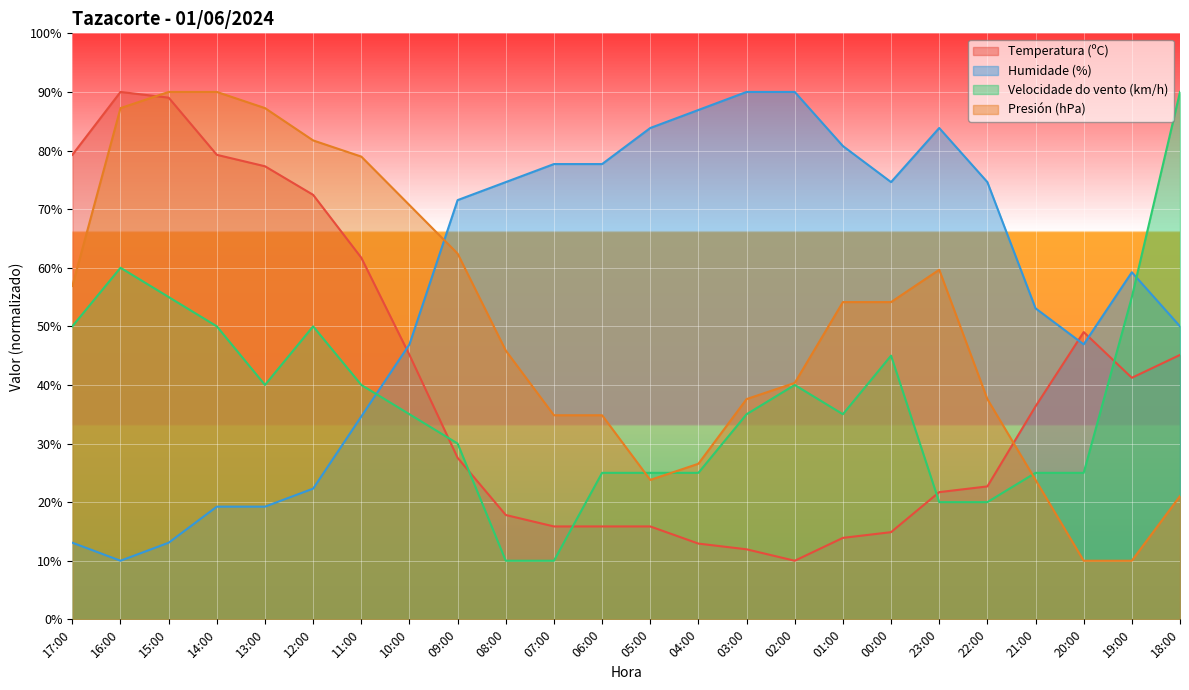

Is it true that Velocidade do vento (km/h) equals 50.0 at 17:00?

True